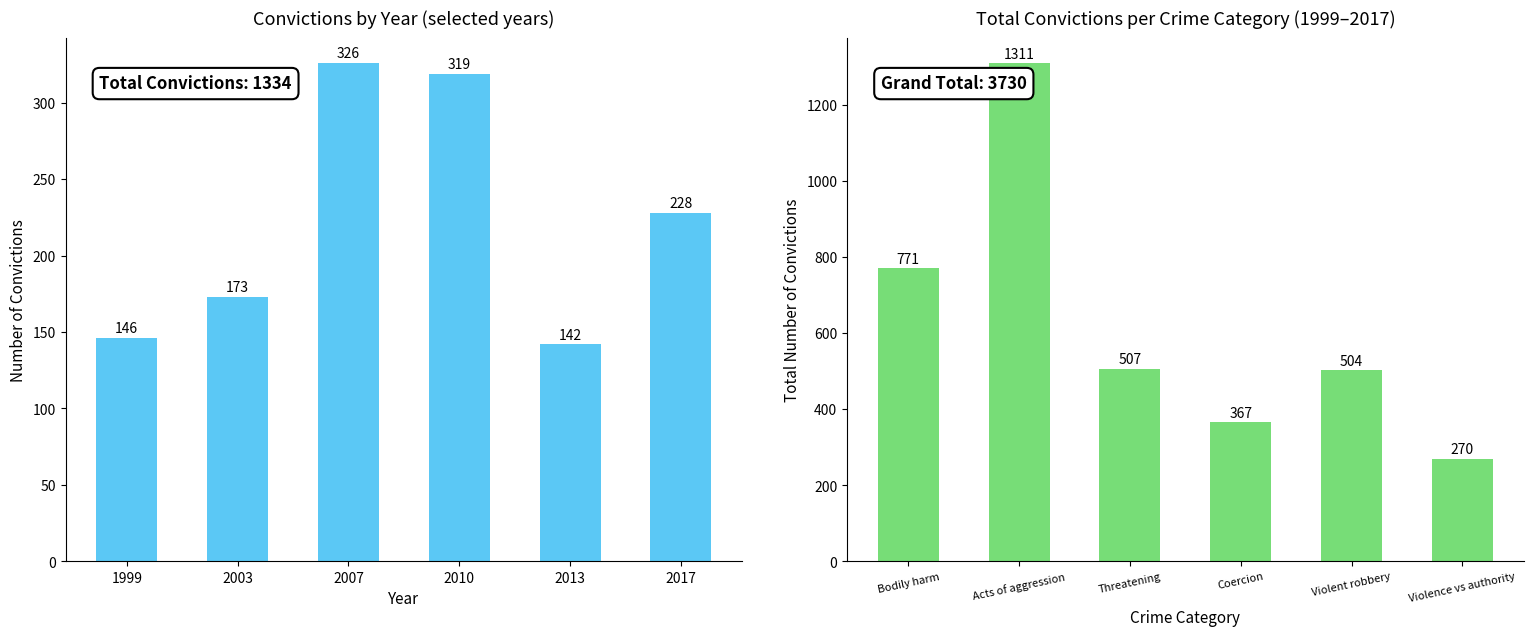

List the series in order of their peak value, lowest first.

Total convictions, Category total